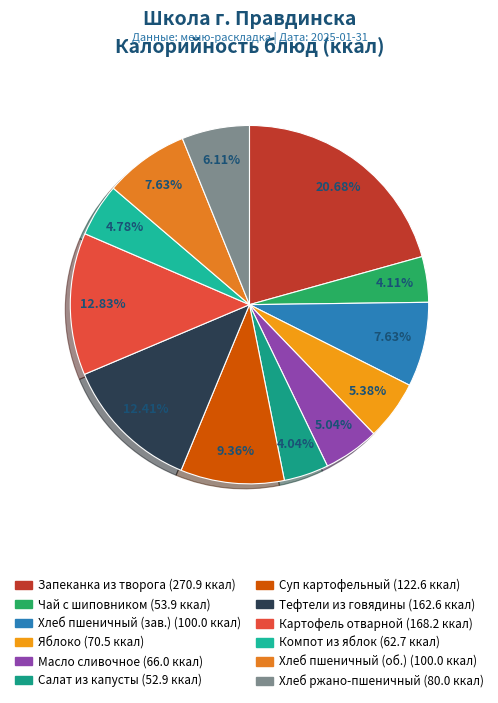

How many slices are in this pie chart?

12